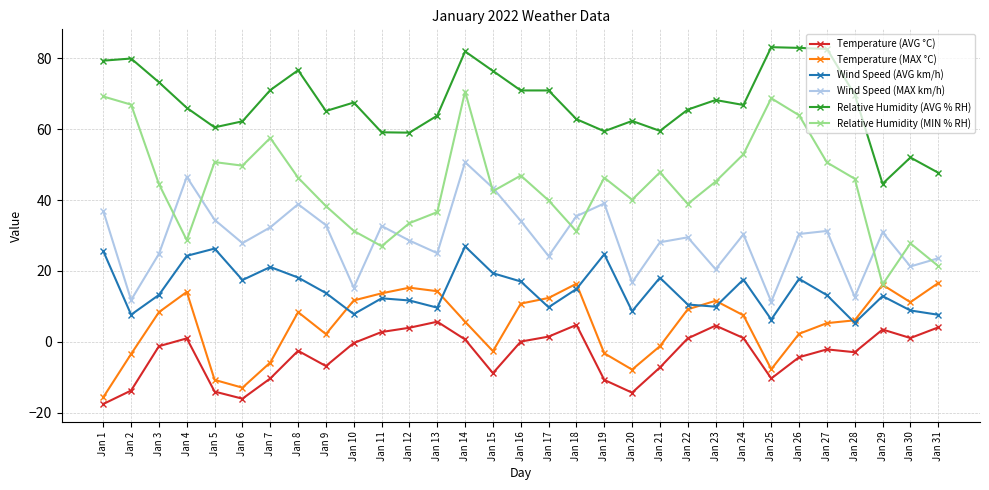

Which category has the lowest value in the Temperature (MAX °C) series?

Jan 1